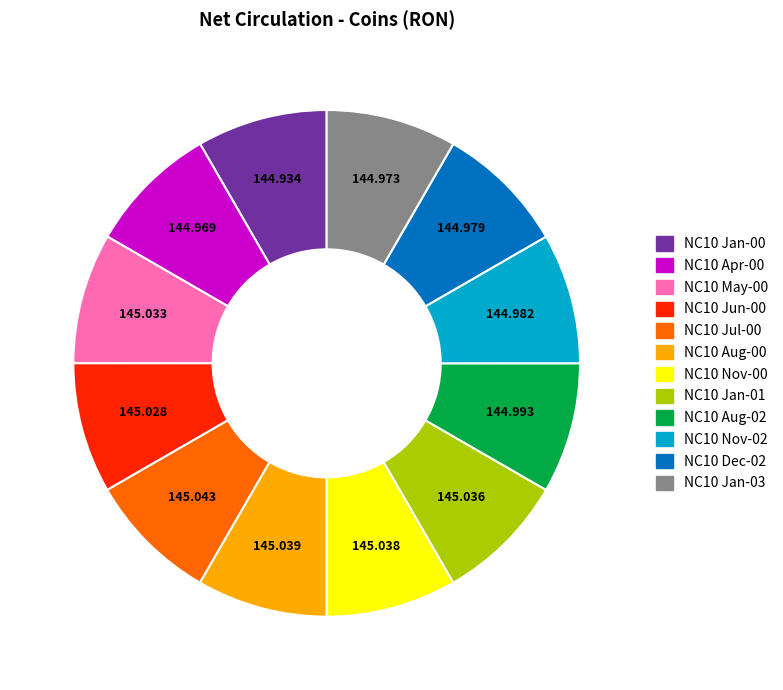

What is the total percentage of 2000-04 and 2000-05?

16.7%